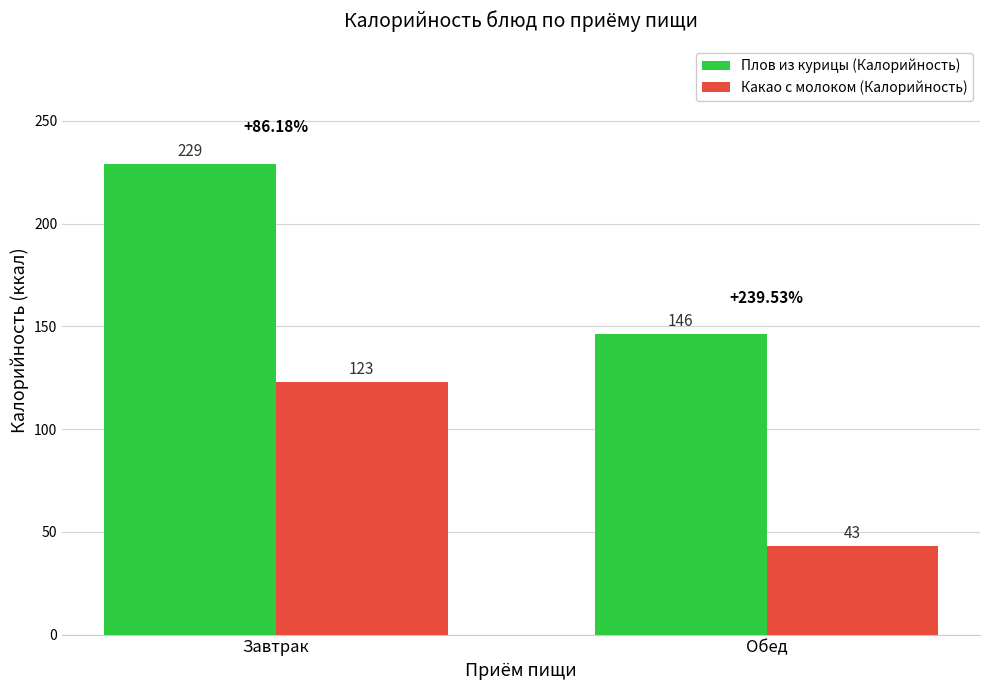

What is the value of the Плов из курицы (Калорийность) bar at the 2nd from the left?

146